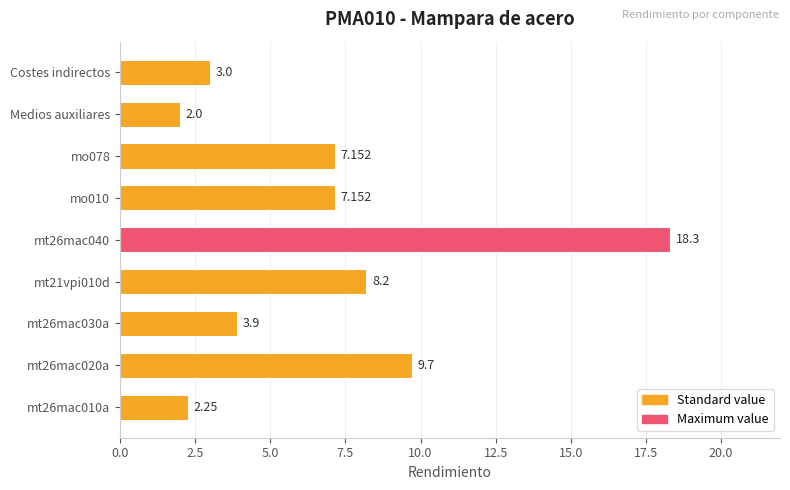

How many data points does each series have?

9